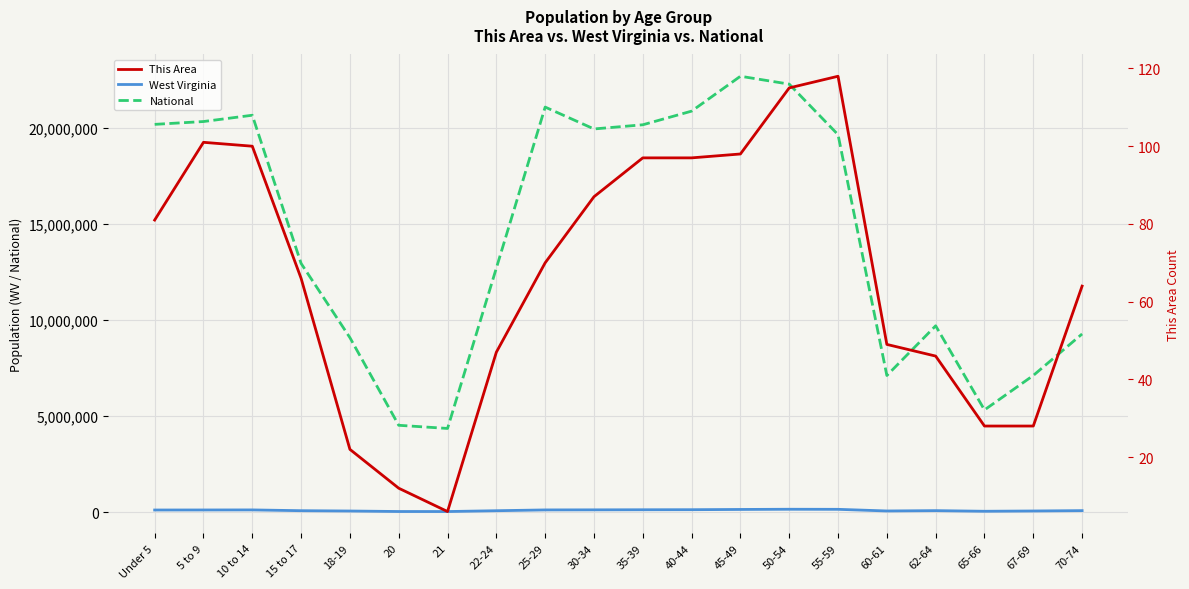

What is the value of the West Virginia point at the 14th from the left?

143232